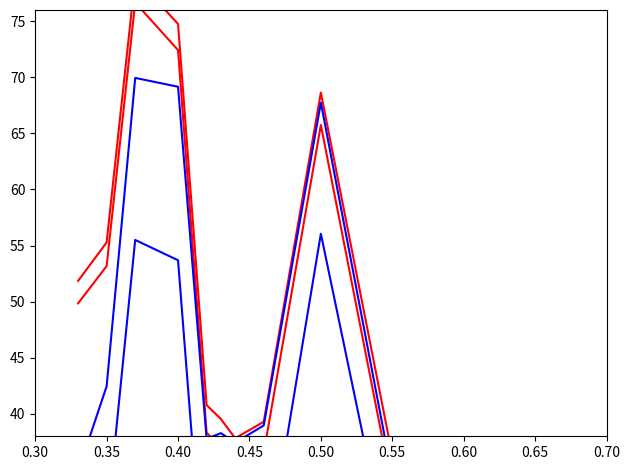

What is the value of the Blue Series 1 point at the 3rd from the left?

69.9